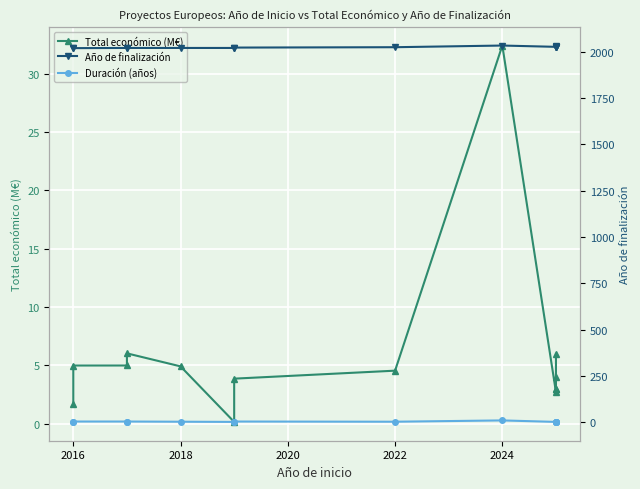

What is the maximum value for Total económico (M€)?

32.4